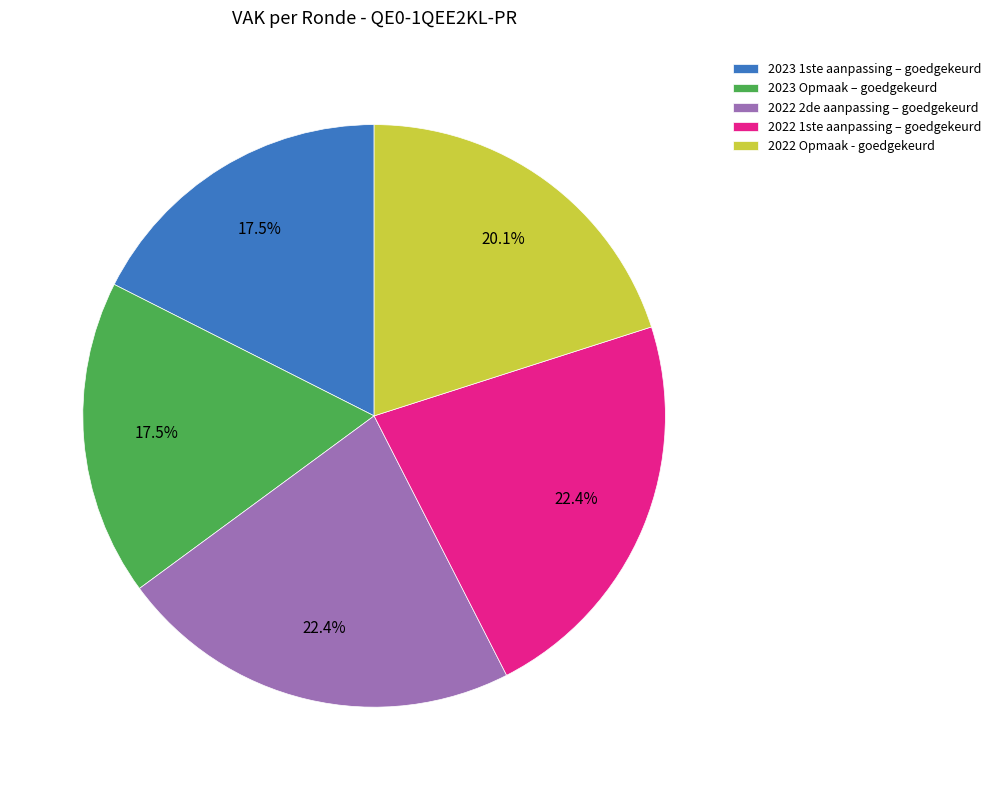

To the nearest percent, what is the difference between the largest and smallest slice percentages?

5%